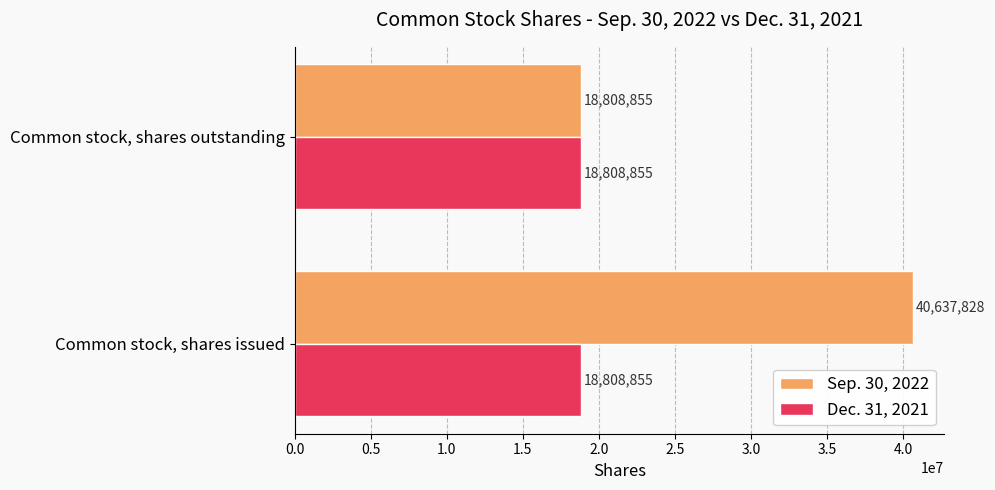

What is the maximum value for Sep. 30, 2022?

40637828